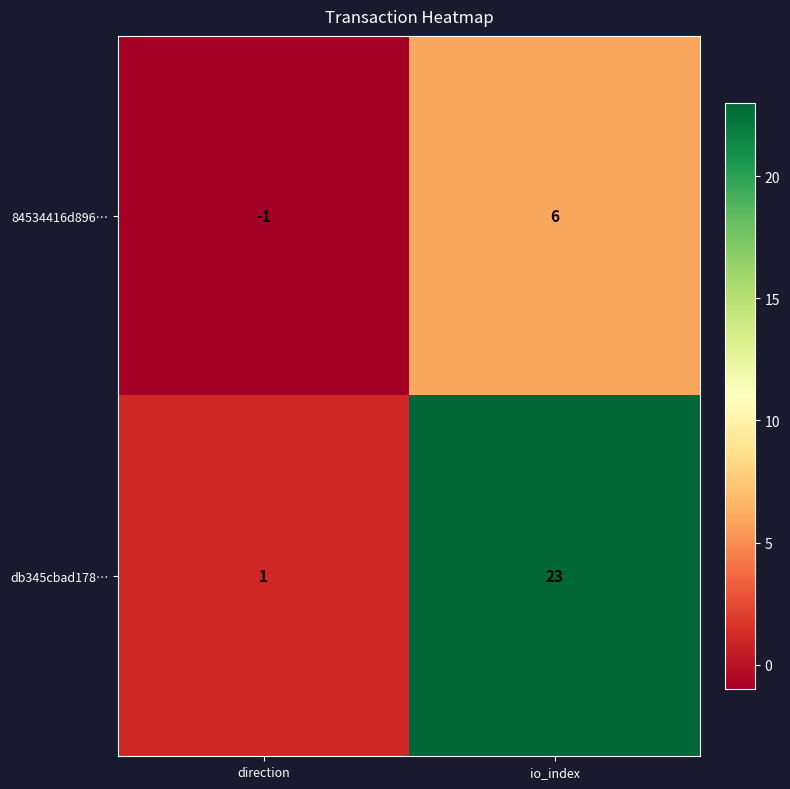

Reading left to right, extract all data points from this chart.

84534416d896…: -1	6
db345cbad178…: 1	23